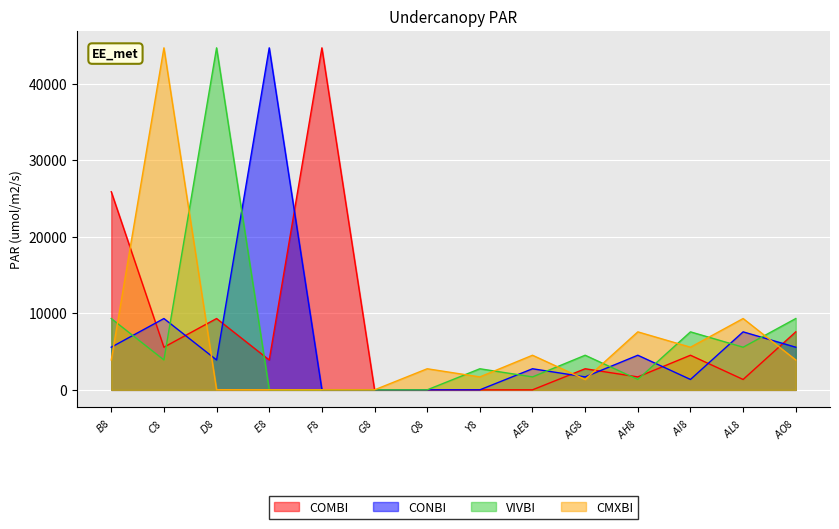

Count the number of data series in this chart.

4